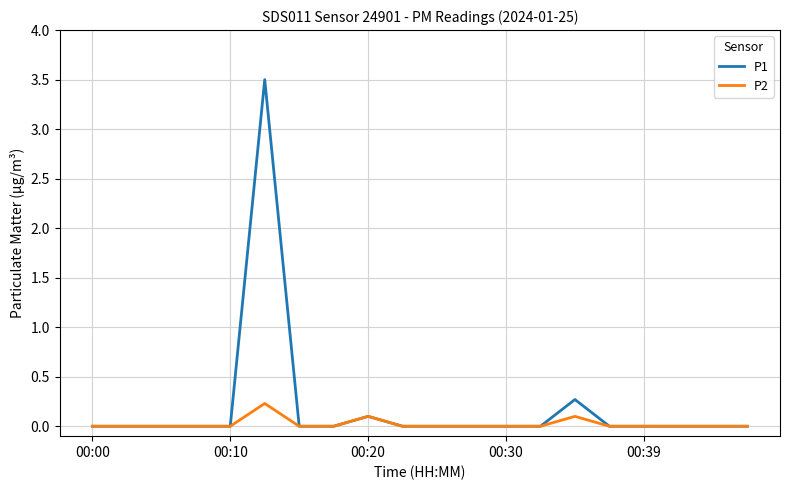

Which series has the largest range (max minus min)?

P1